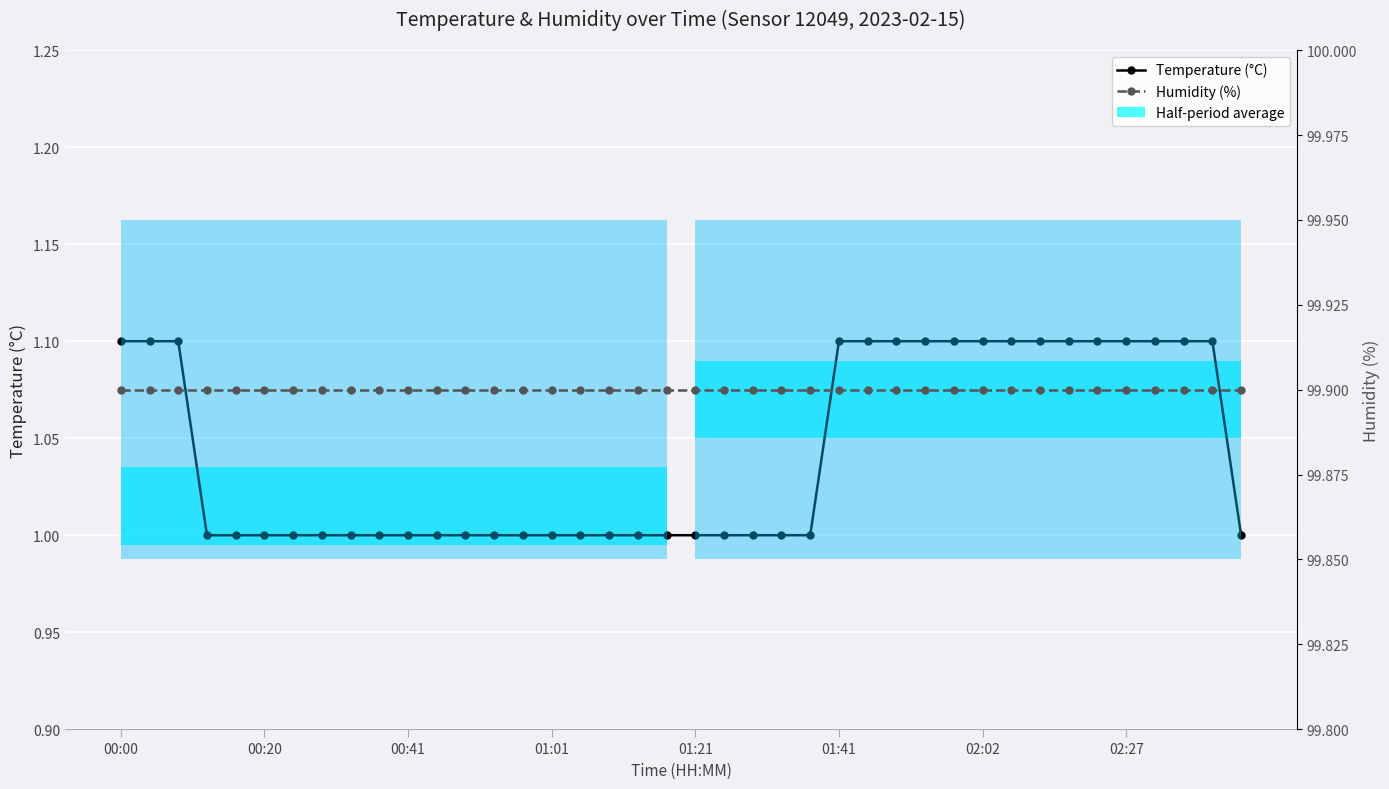

How many lines are shown in the chart?

2